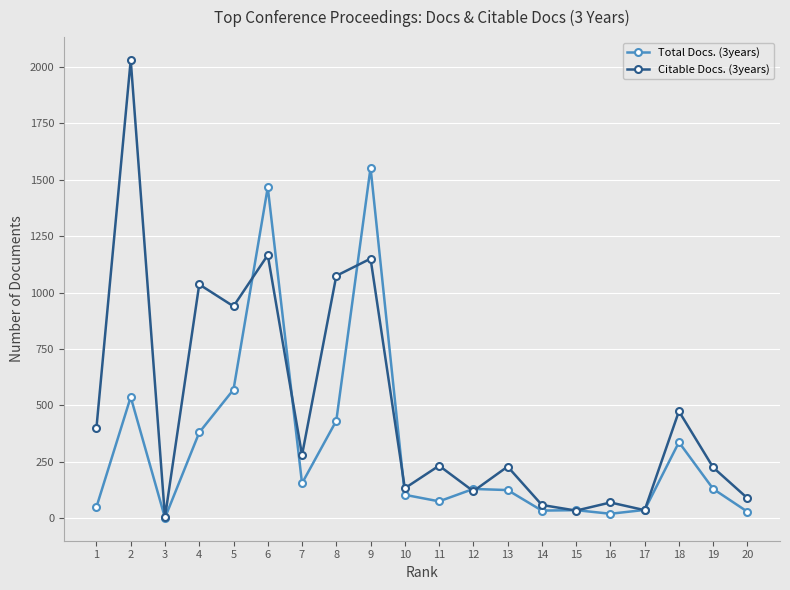

The value of Citable Docs. (3years) at 8 is 320. True or false?

False